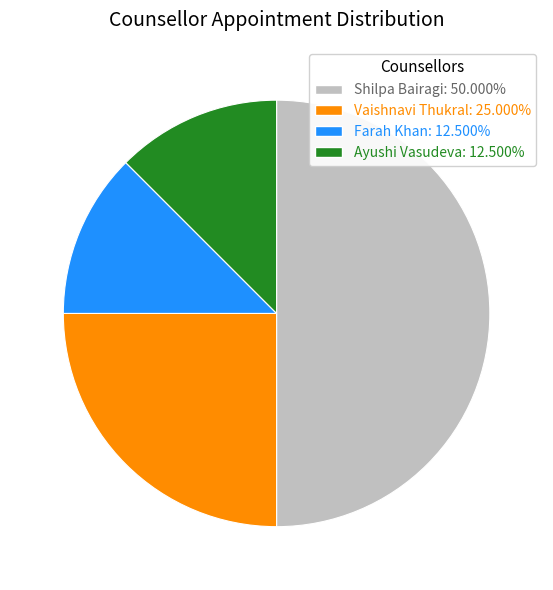

Approximately how many times larger is the value at Ayushi Vasudeva: 12.500% compared to Farah Khan: 12.500%?

1.0